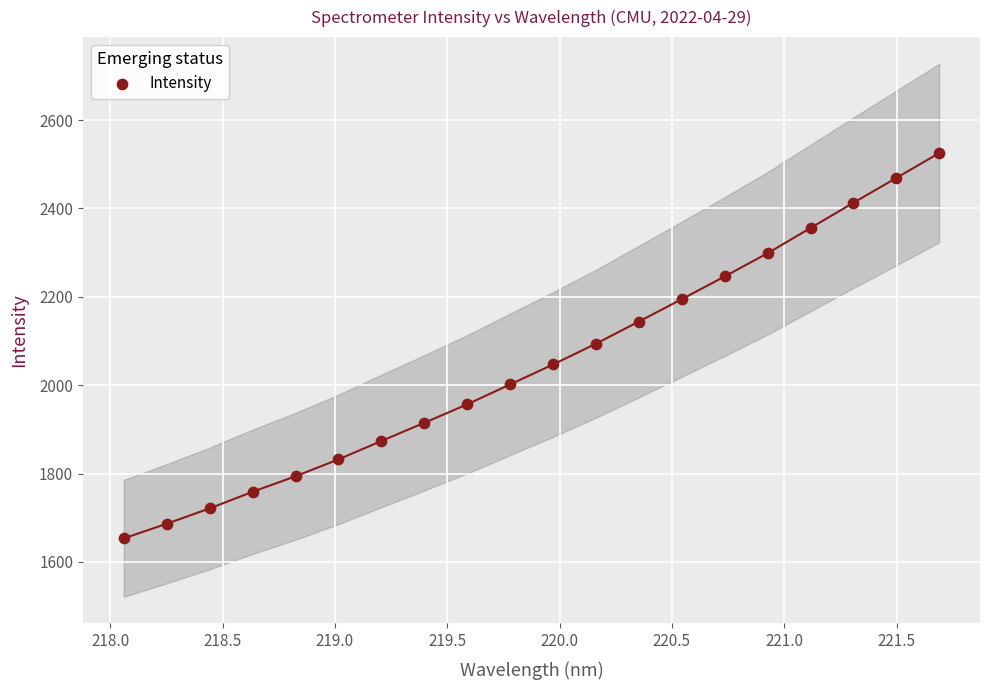

What is the range of X values (max minus min)?

3.6